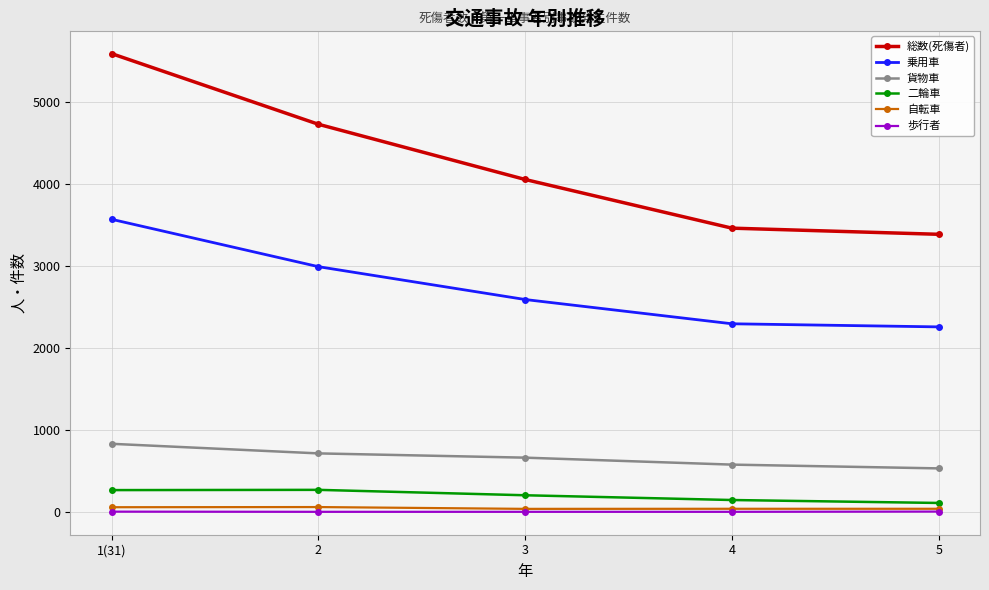

Which series has the widest spread of values?

総数(死傷者)